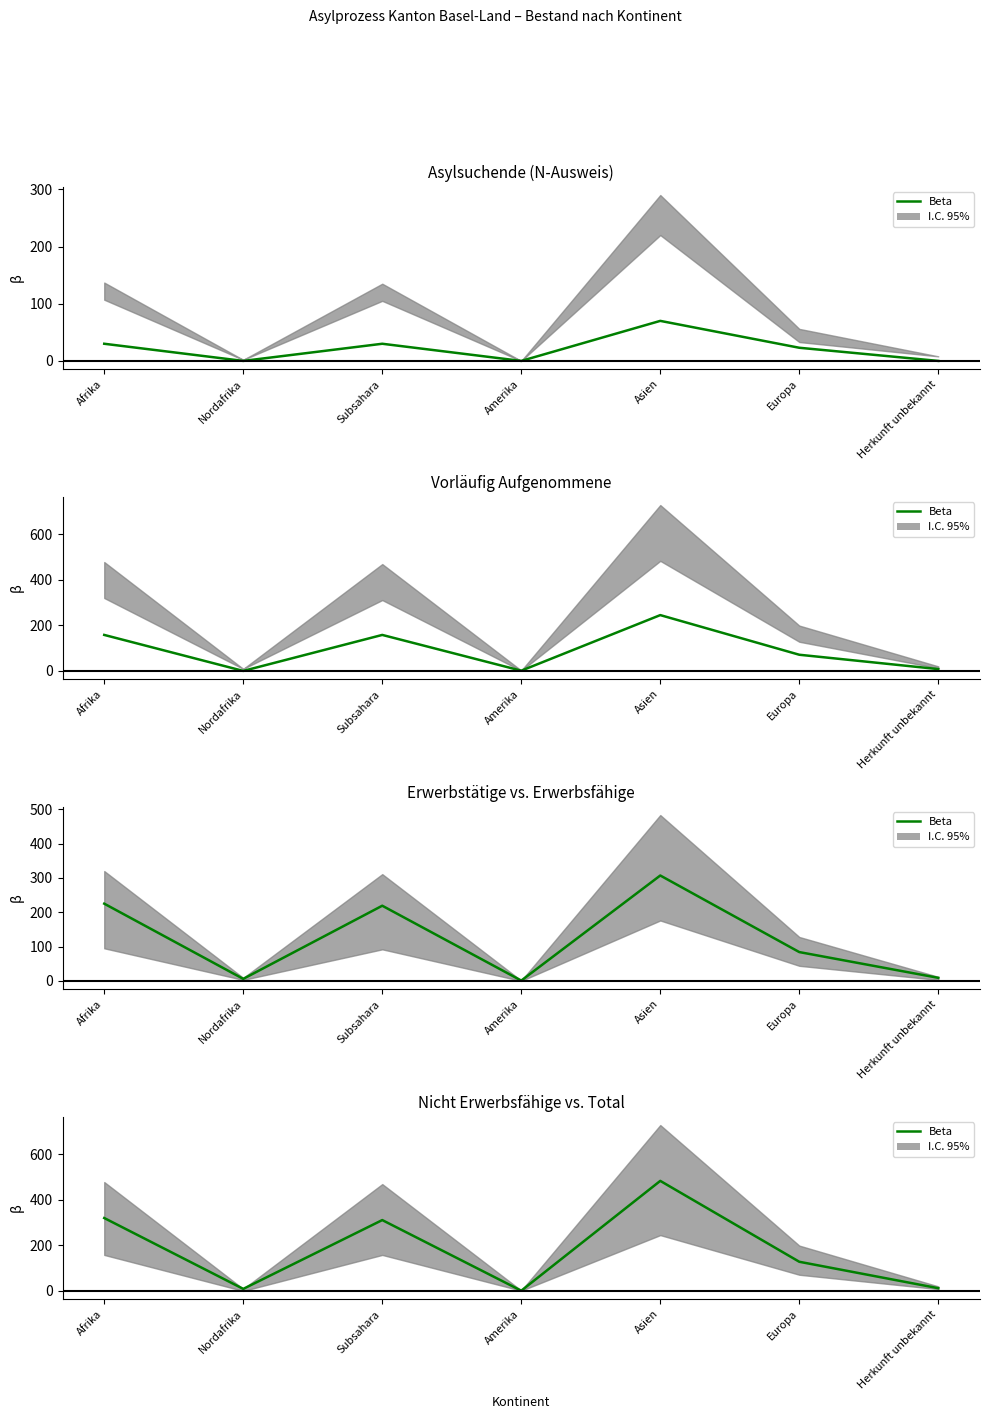

How many lines are shown in the chart?

1